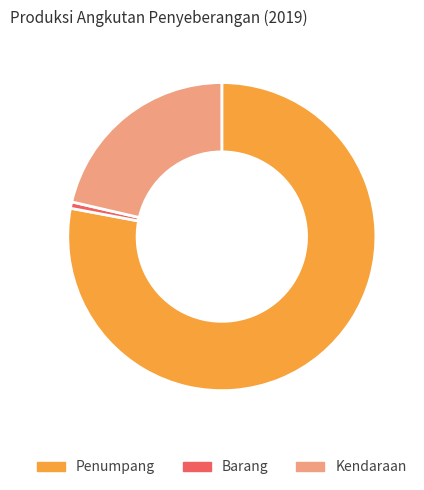

Is the sum of Penumpang and Kendaraan greater than half?

Yes